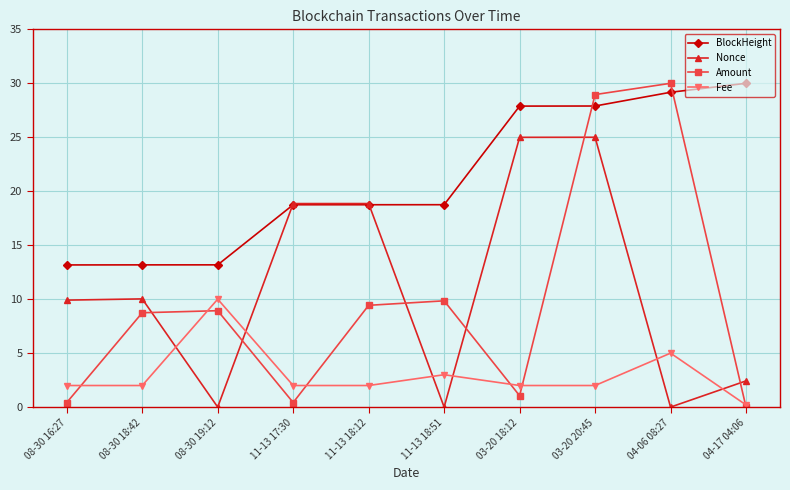

What is the maximum value for Fee?

10.0